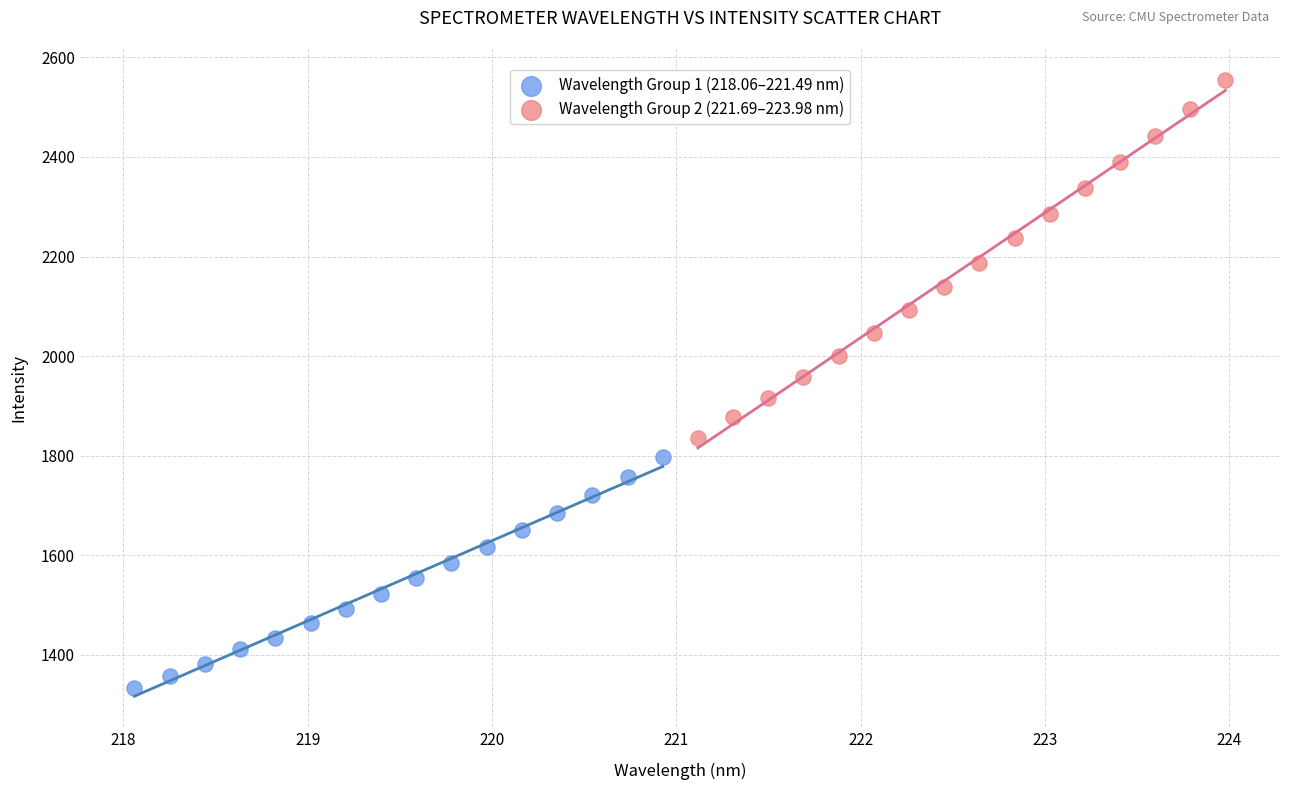

Which series has the largest Y range (max minus min)?

Wavelength Group 2 (221.69–223.98 nm)